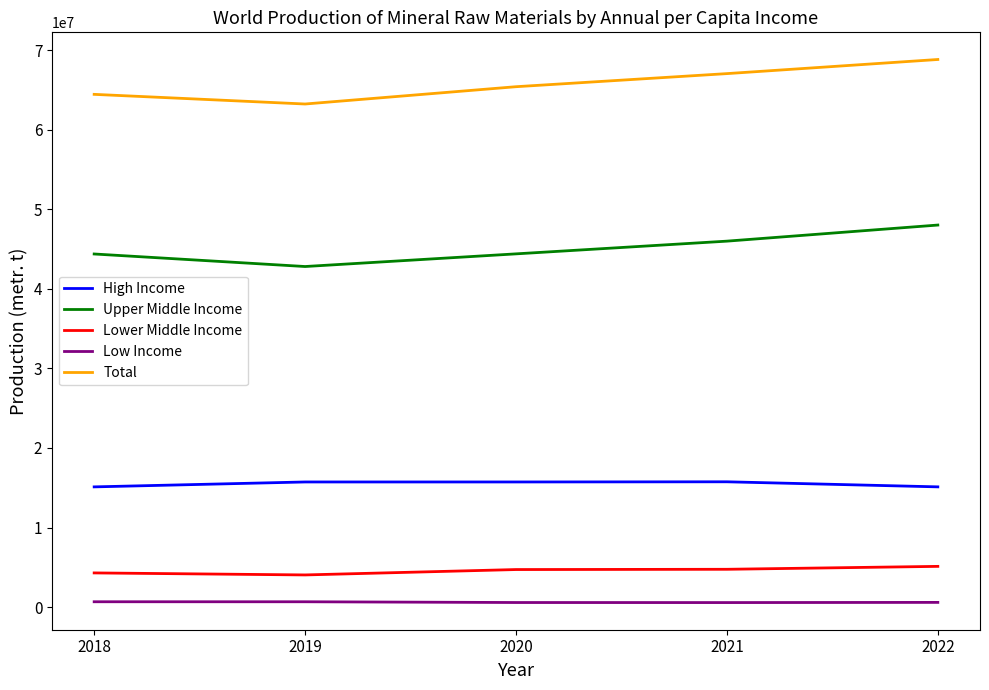

What is the difference between the Lower Middle Income values at 2019 and 2021?

709684